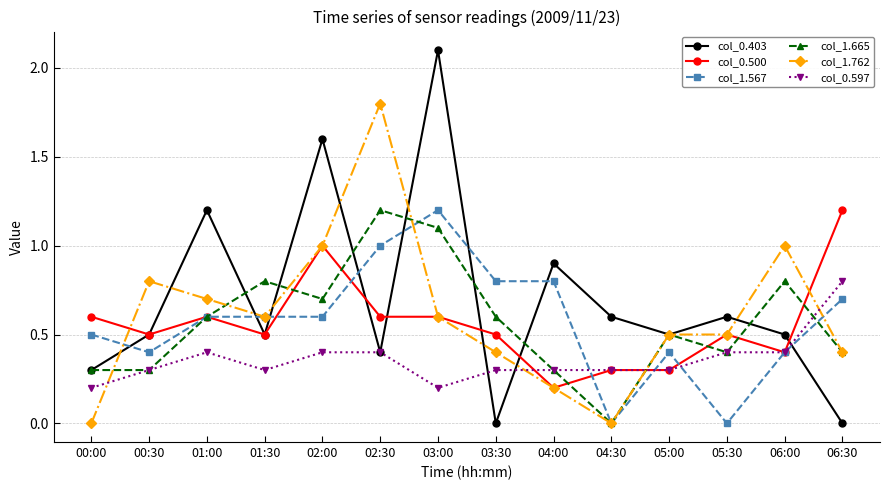

At which category is the sum across all series the highest?

03:00